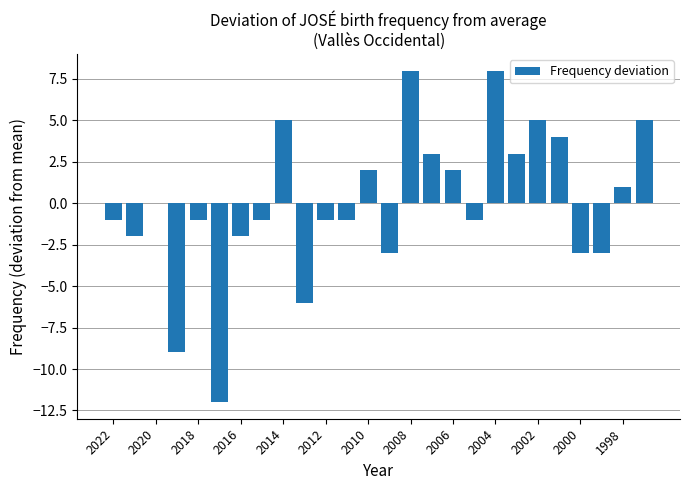

What is the maximum value shown in the chart?

8